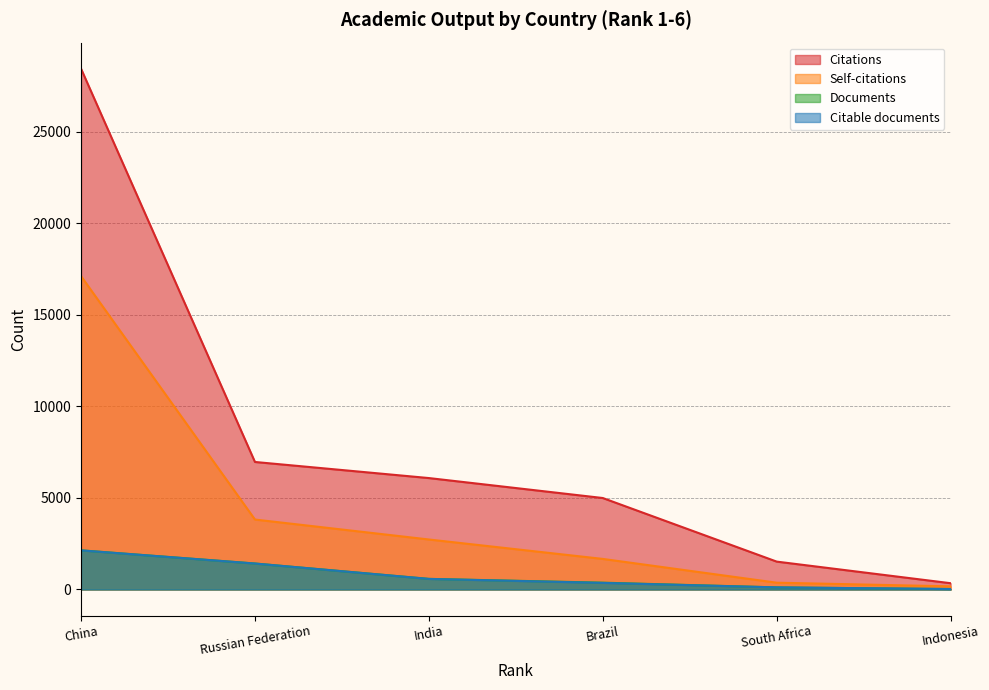

How many data points in Self-citations are less than 2731?

3